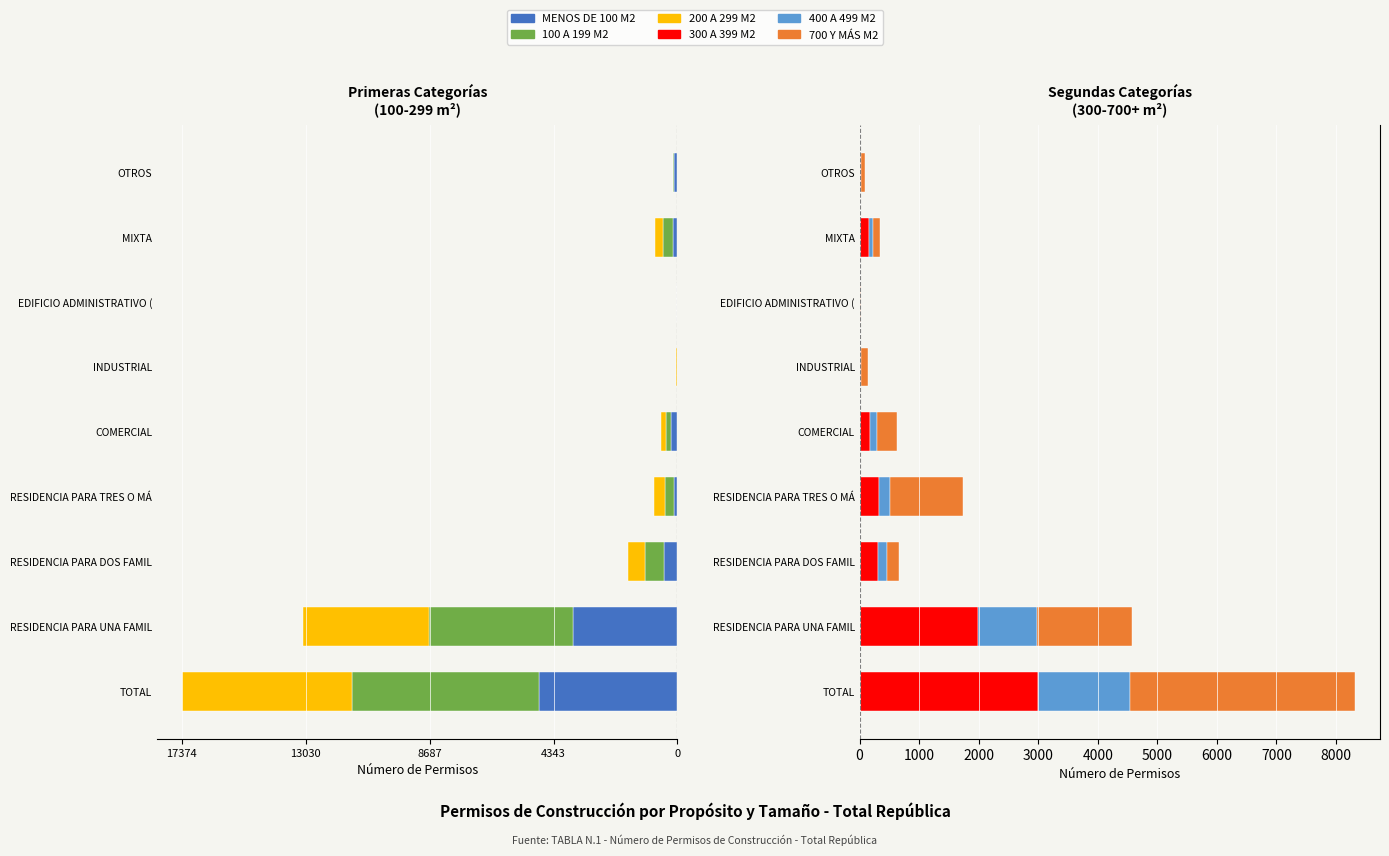

Are the bars horizontal?

Yes